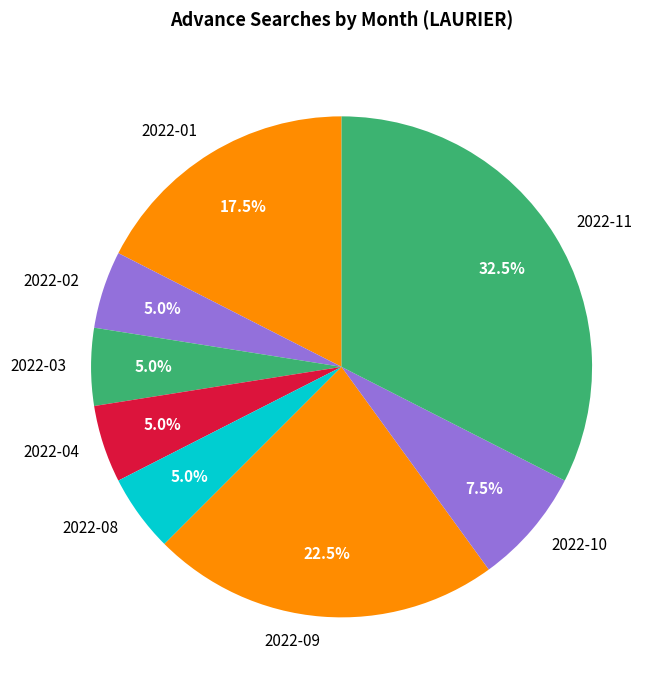

What is the ratio of the value at 2022-02 to the value at 2022-04?

1.0